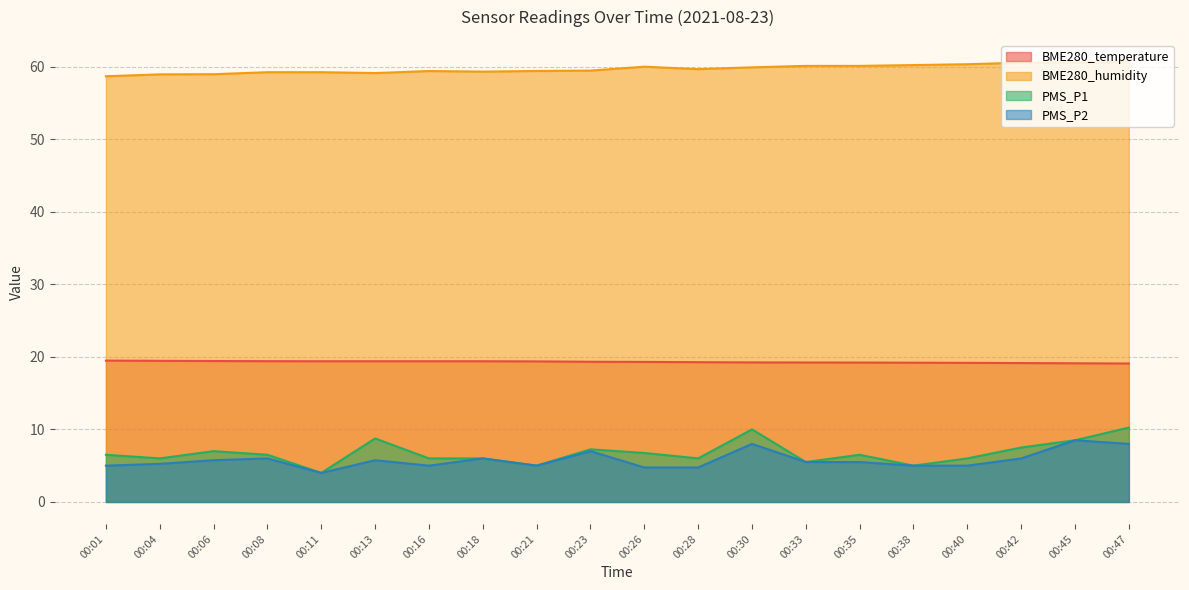

Rank the categories by BME280_temperature value from highest to lowest.

00:01, 00:04, 00:06, 00:08, 00:11, 00:13, 00:16, 00:18, 00:21, 00:23, 00:26, 00:28, 00:30, 00:33, 00:35, 00:38, 00:40, 00:42, 00:45, 00:47